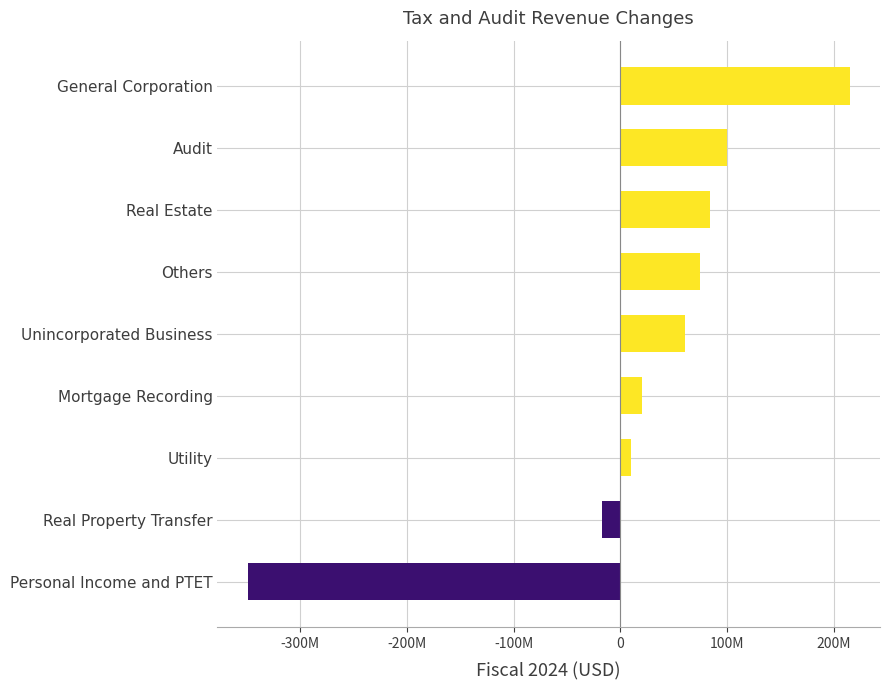

At which category does the chart reach its peak across all series?

General Corporation